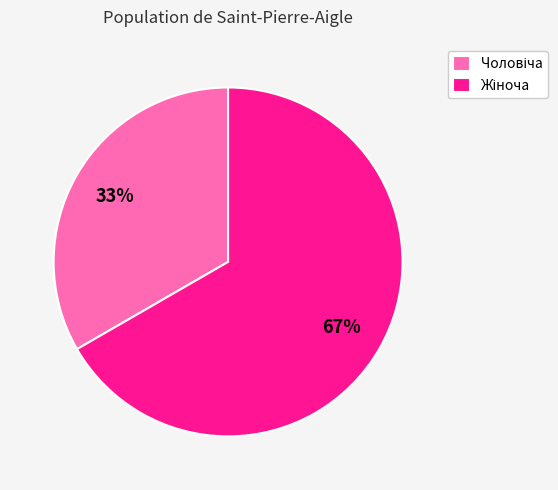

Does any single category account for the majority?

Yes